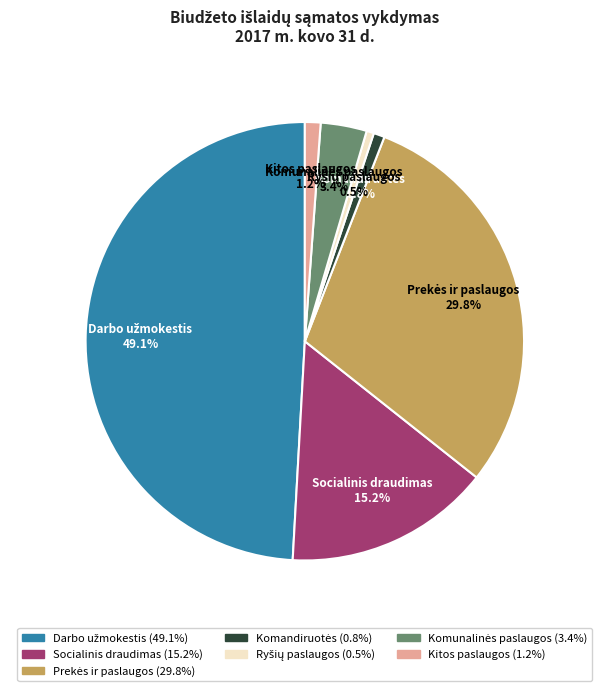

To the nearest percent, what portion does Kitos paslaugos represent?

1%